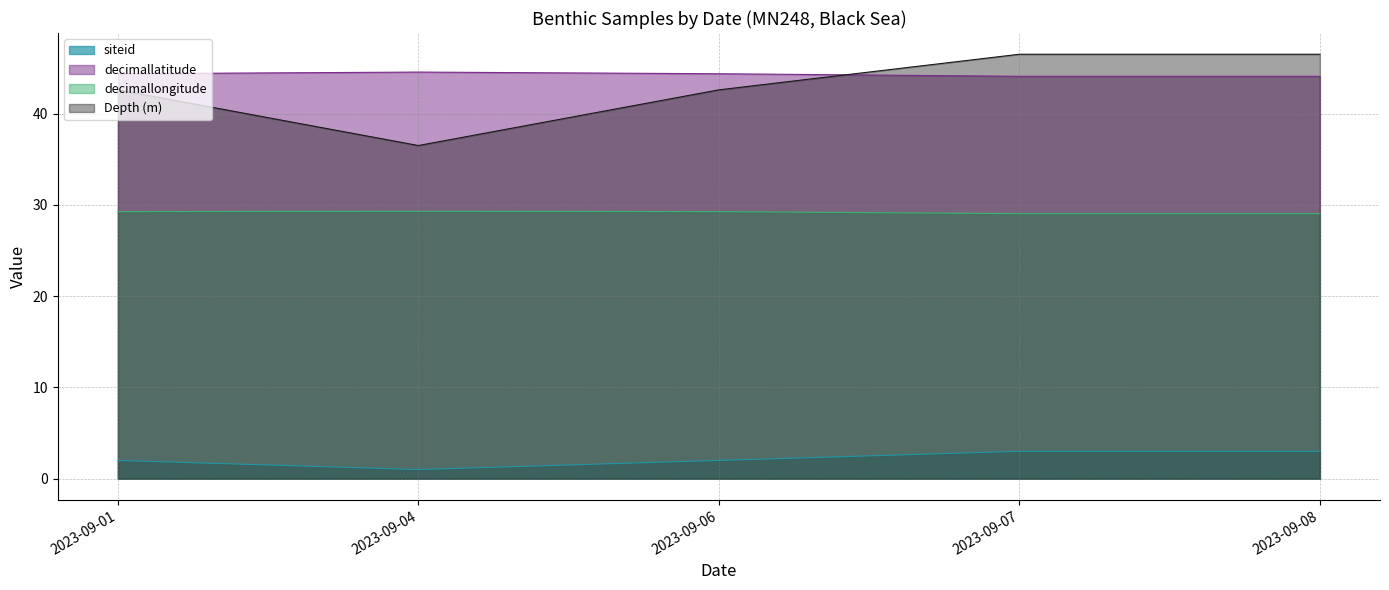

Rank the series by their maximum value, from lowest to highest.

siteid, decimallongitude, decimallatitude, Depth (m)